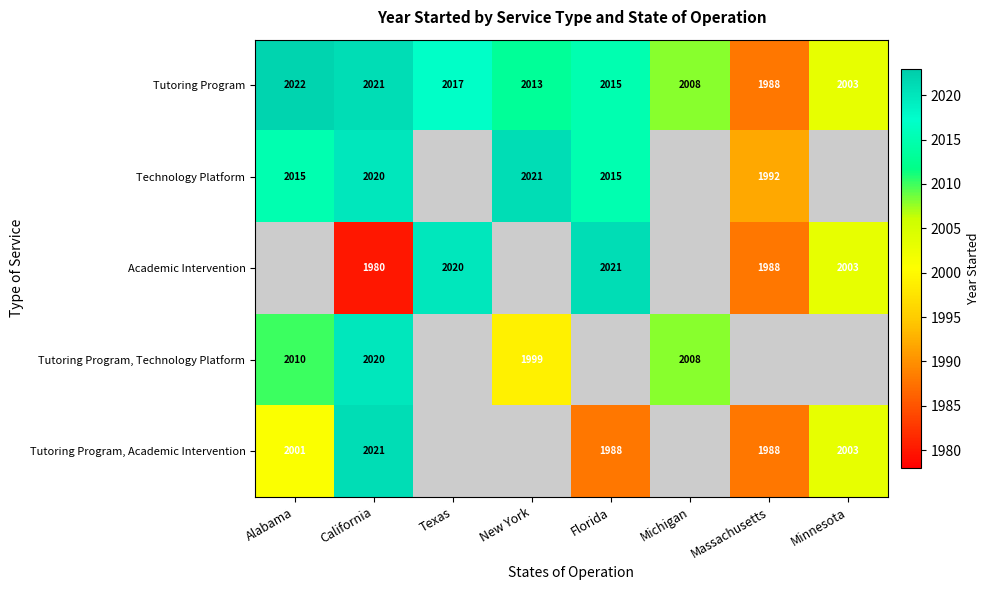

What is the sum of all Tutoring Program values?

16087